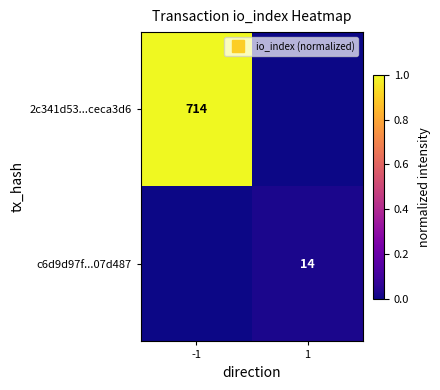

Which category has the highest value across all series?

-1